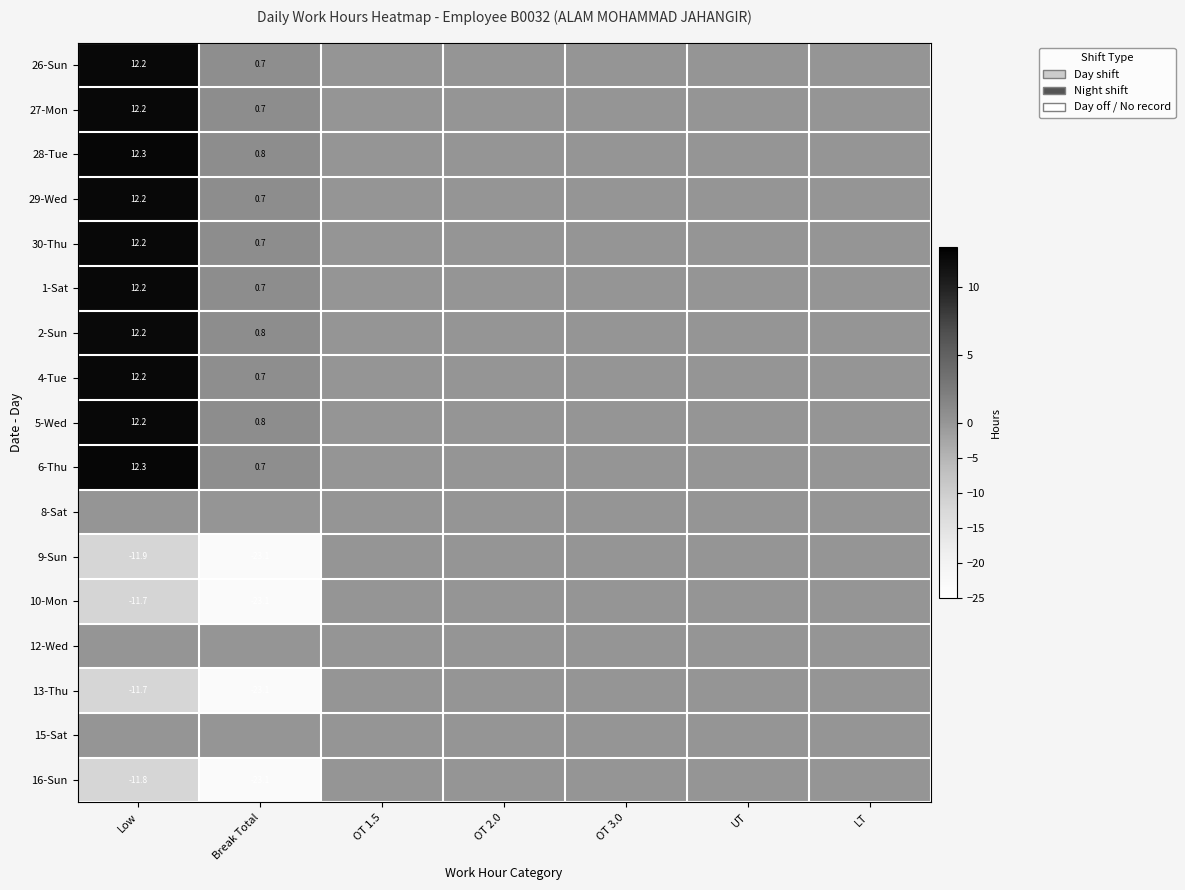

The value of 27-Mon at Low is 12.2. True or false?

True